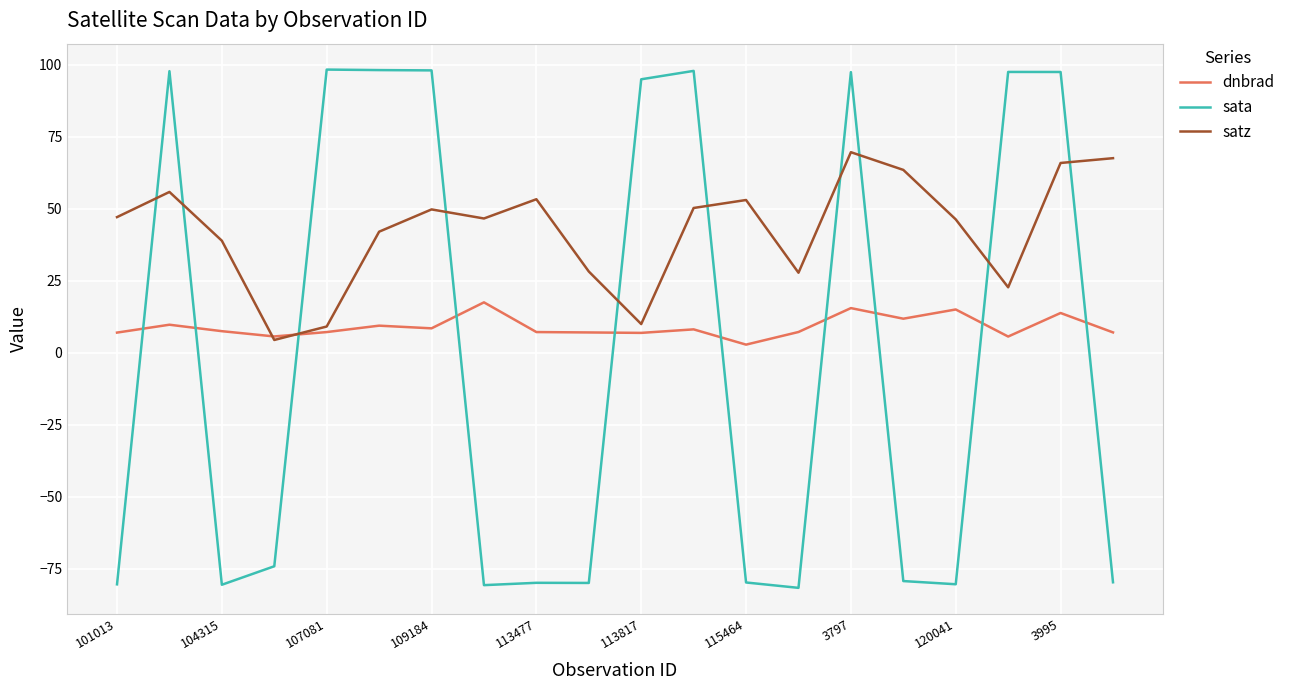

What is the highest value of the sata series?

98.3